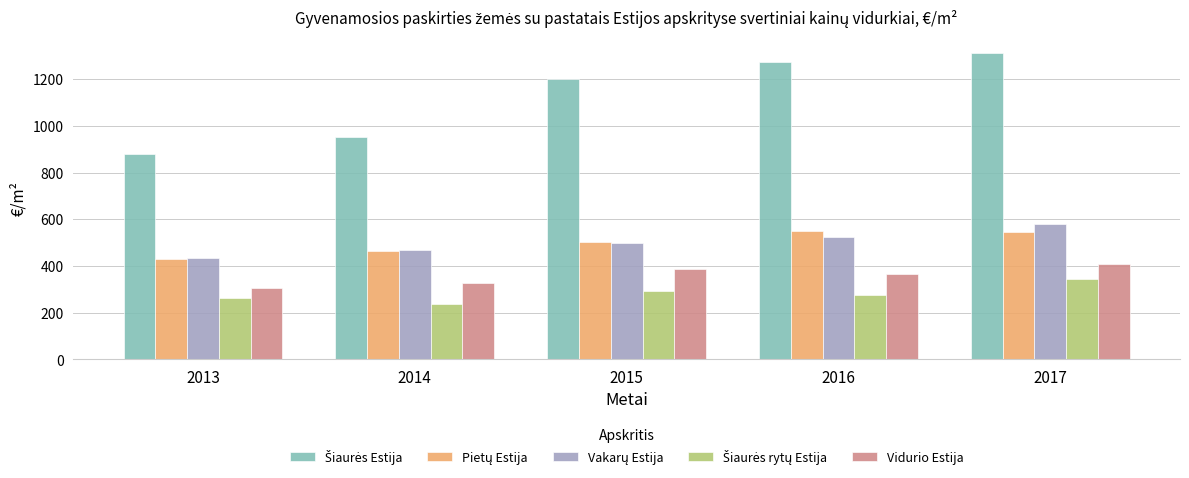

At which category does the chart reach its peak across all series?

2017